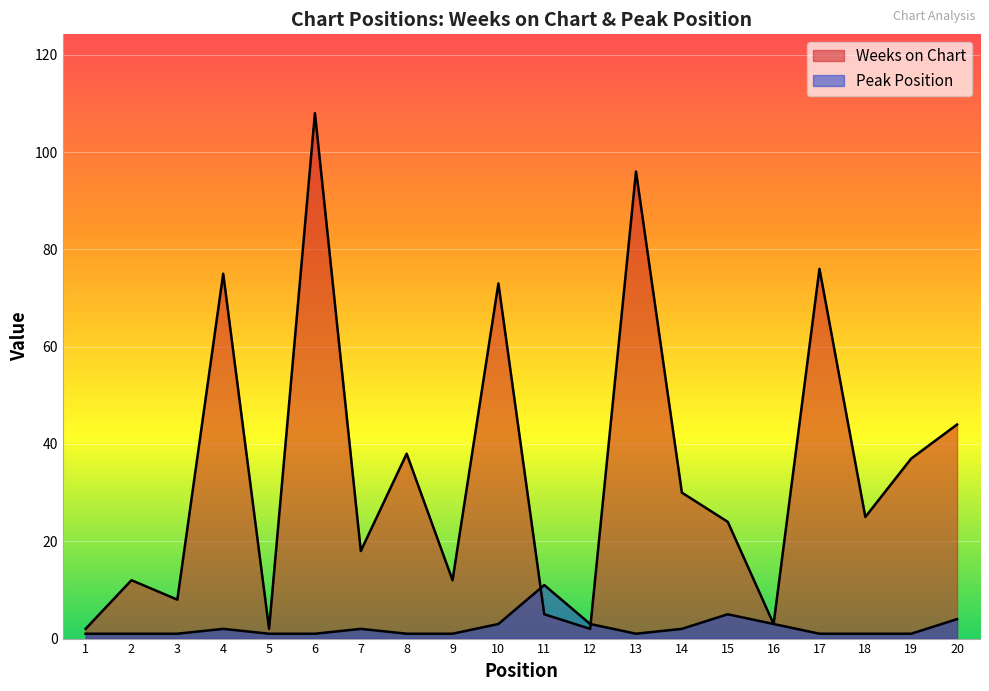

Reading left to right, list all the values displayed in this chart.

Weeks on Chart: 2	12	8	75	2	108	18	38	12	73	5	2	96	30	24	3	76	25	37	44
Peak Position: 1	1	1	2	1	1	2	1	1	3	11	3	1	2	5	3	1	1	1	4